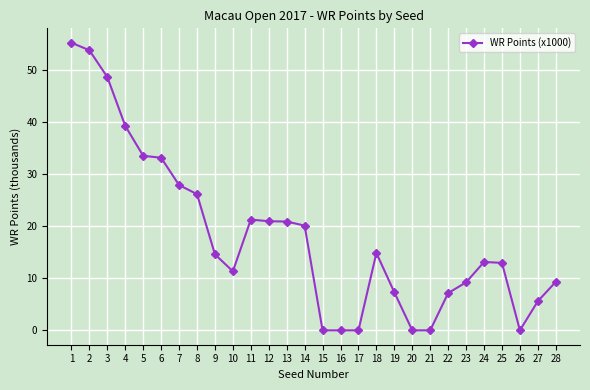

What is the change in value from 11 to 25?

-8.3